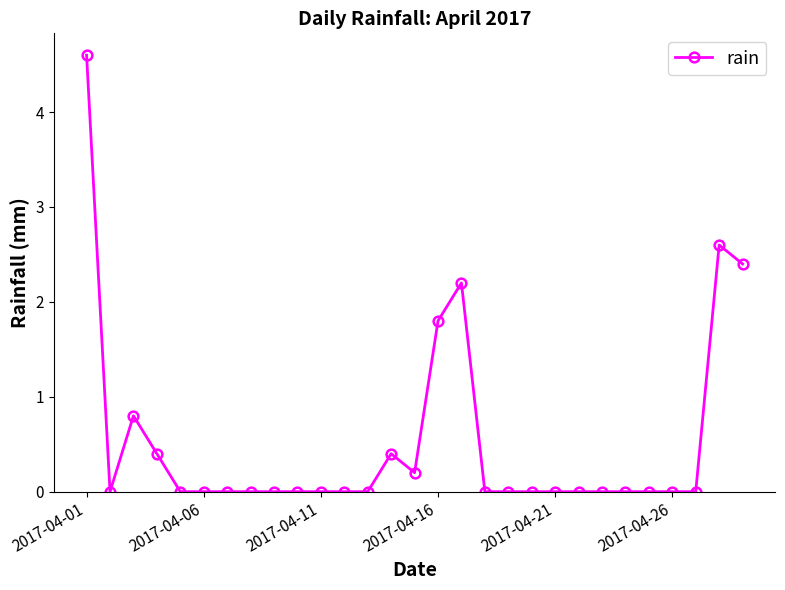

True or false: the data has more than 1 interior local peaks.

True